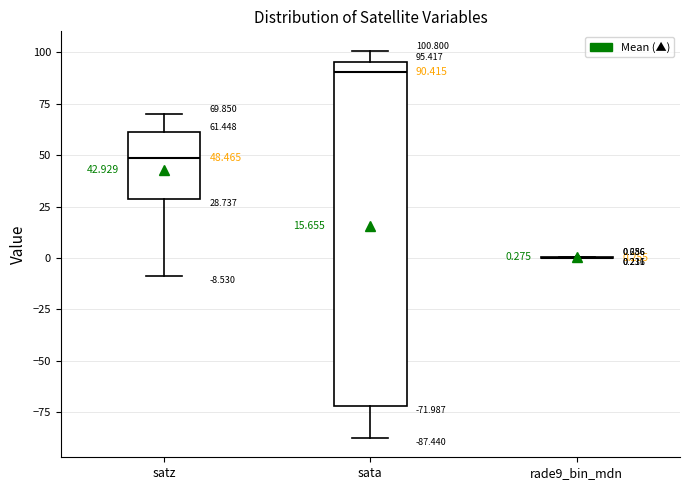

Which box is the tallest, from its lower edge to its upper edge?

sata